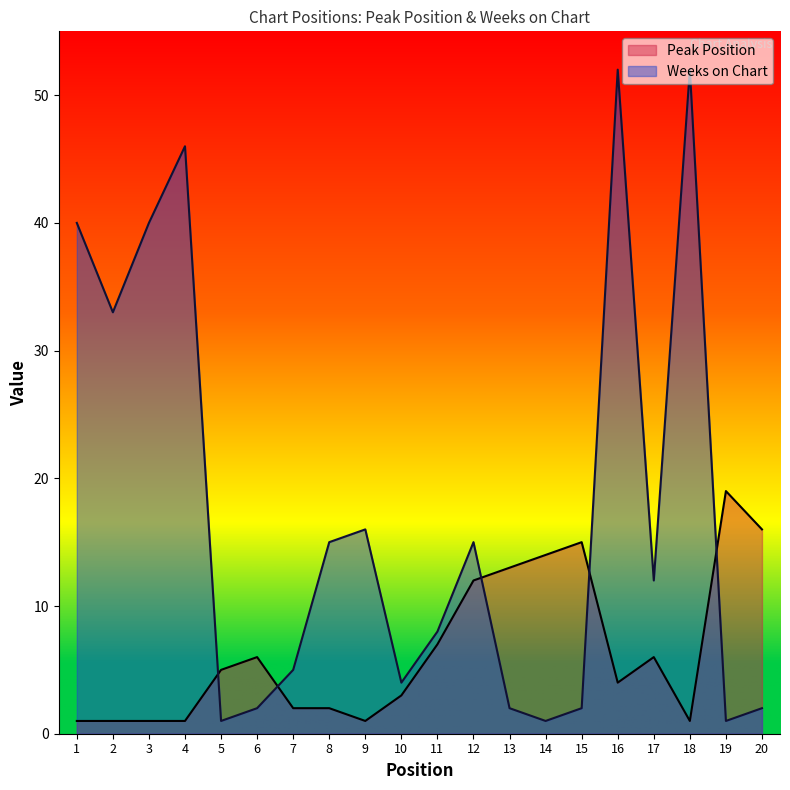

Reading left to right, extract all data points from this chart.

Peak Position: 1=1	2=1	3=1	4=1	5=5	6=6	7=2	8=2	9=1	10=3	11=7	12=12	13=13	14=14	15=15	16=4	17=6	18=1	19=19	20=16
Weeks on Chart: 1=40	2=33	3=40	4=46	5=1	6=2	7=5	8=15	9=16	10=4	11=8	12=15	13=2	14=1	15=2	16=52	17=12	18=52	19=1	20=2